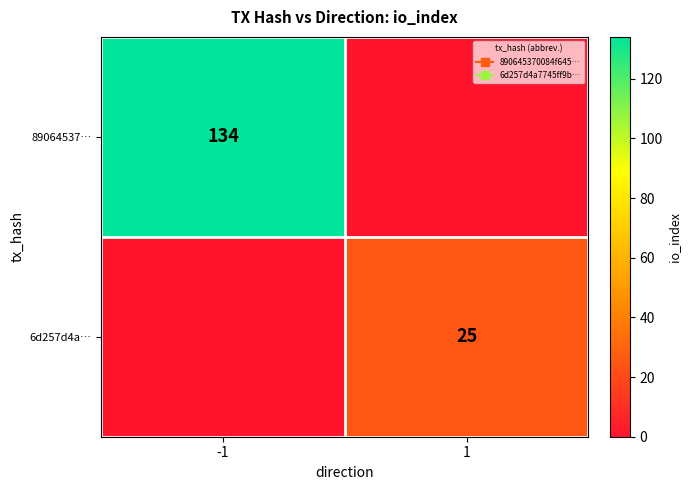

Which has a higher value, 1 or -1?

-1